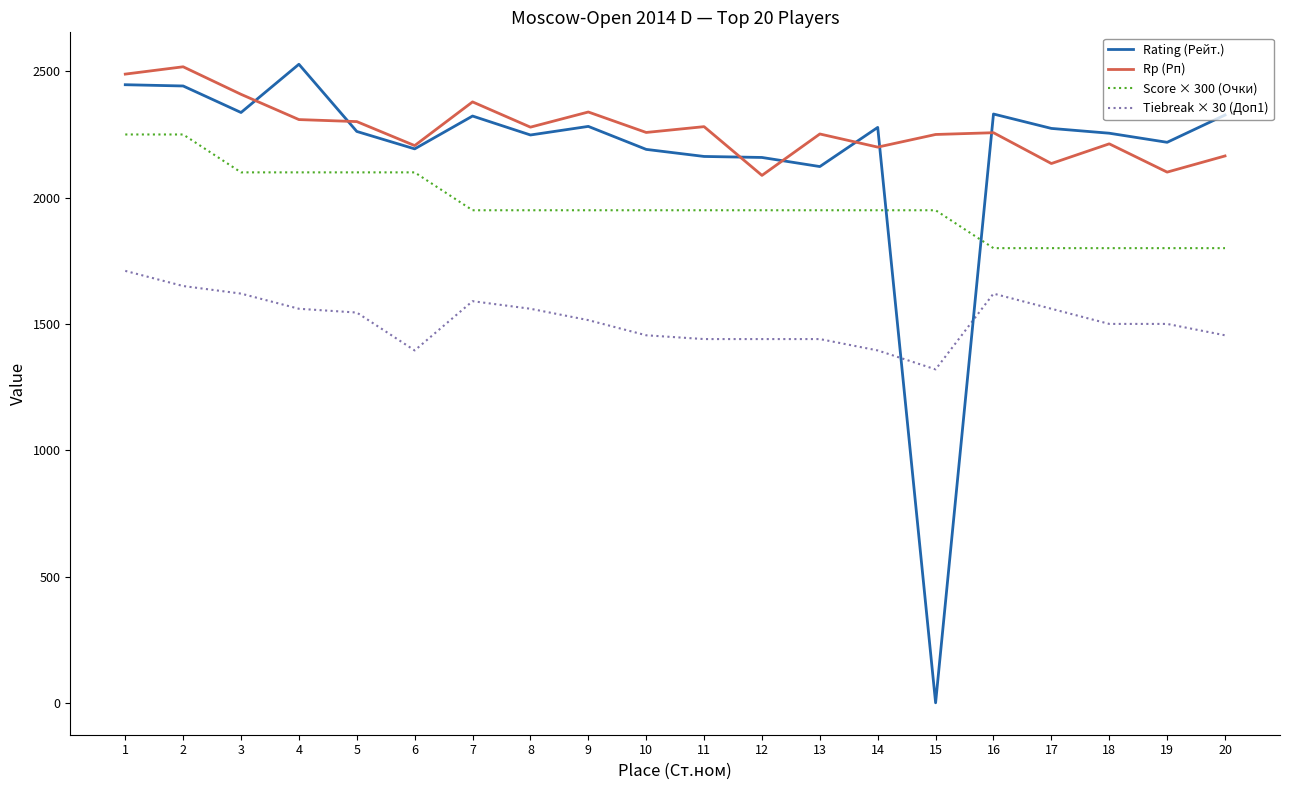

True or false: Score × 300 (Очки) and Rating (Рейт.) cross at least once.

True